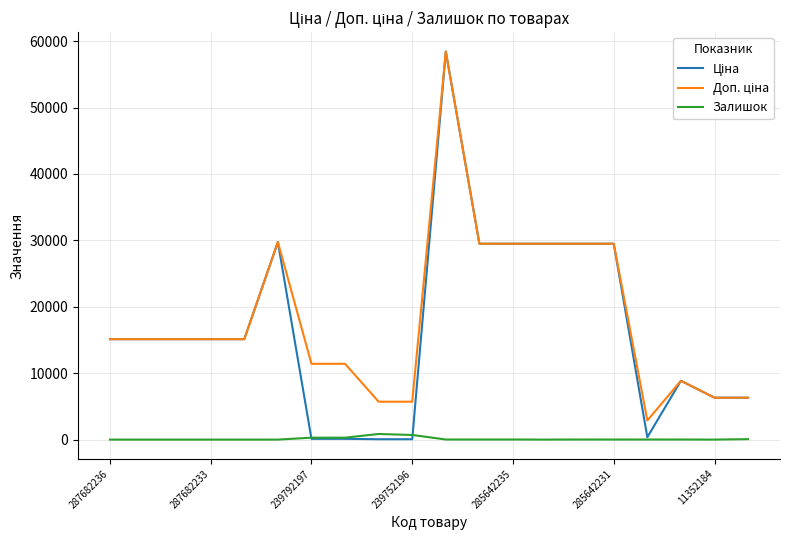

What is the average value of the Ціна series?

16670.4